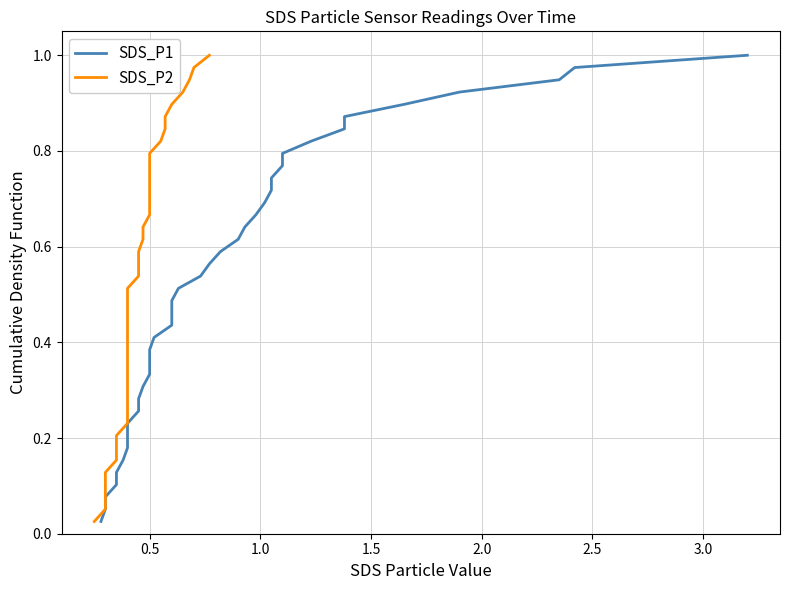

How many distinct data groups are displayed?

2